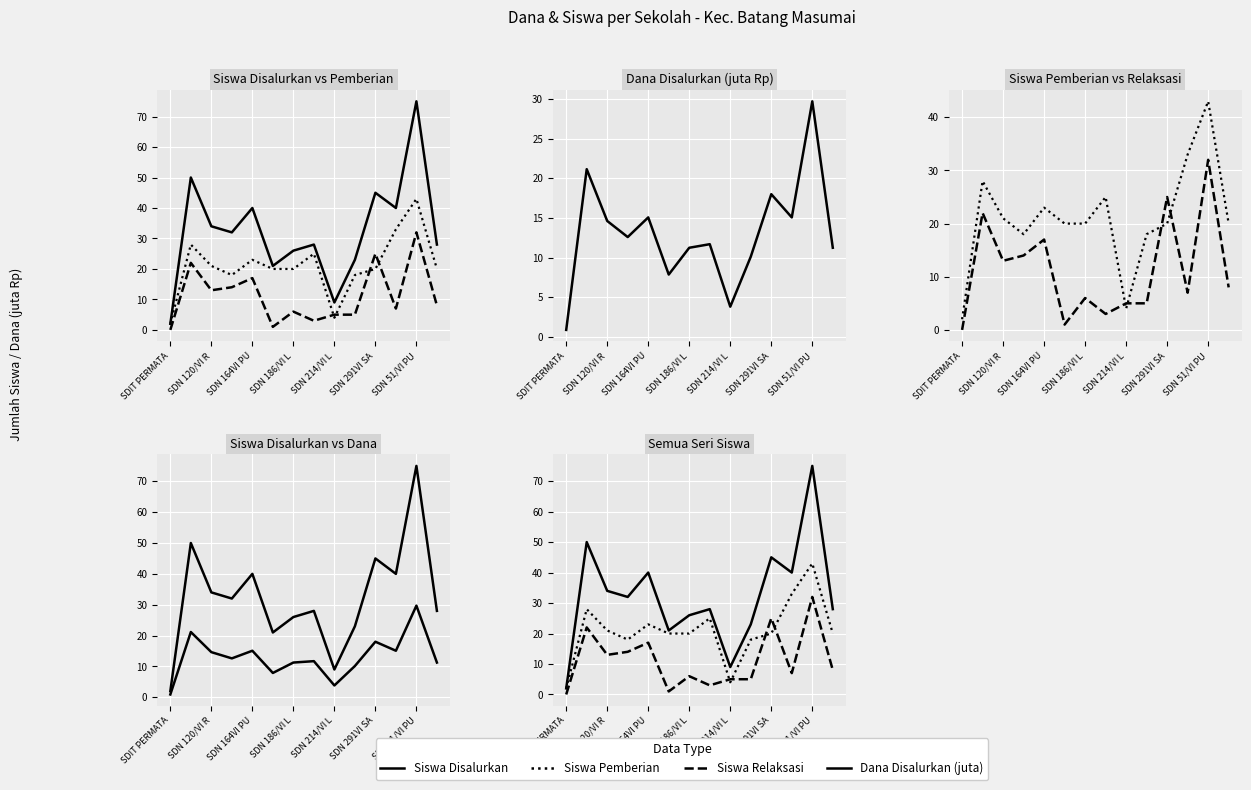

At SDN 164VI PU, list the series in order from largest to smallest.

Siswa Disalurkan, Siswa Pemberian, Siswa Relaksasi, Dana Disalurkan (juta)